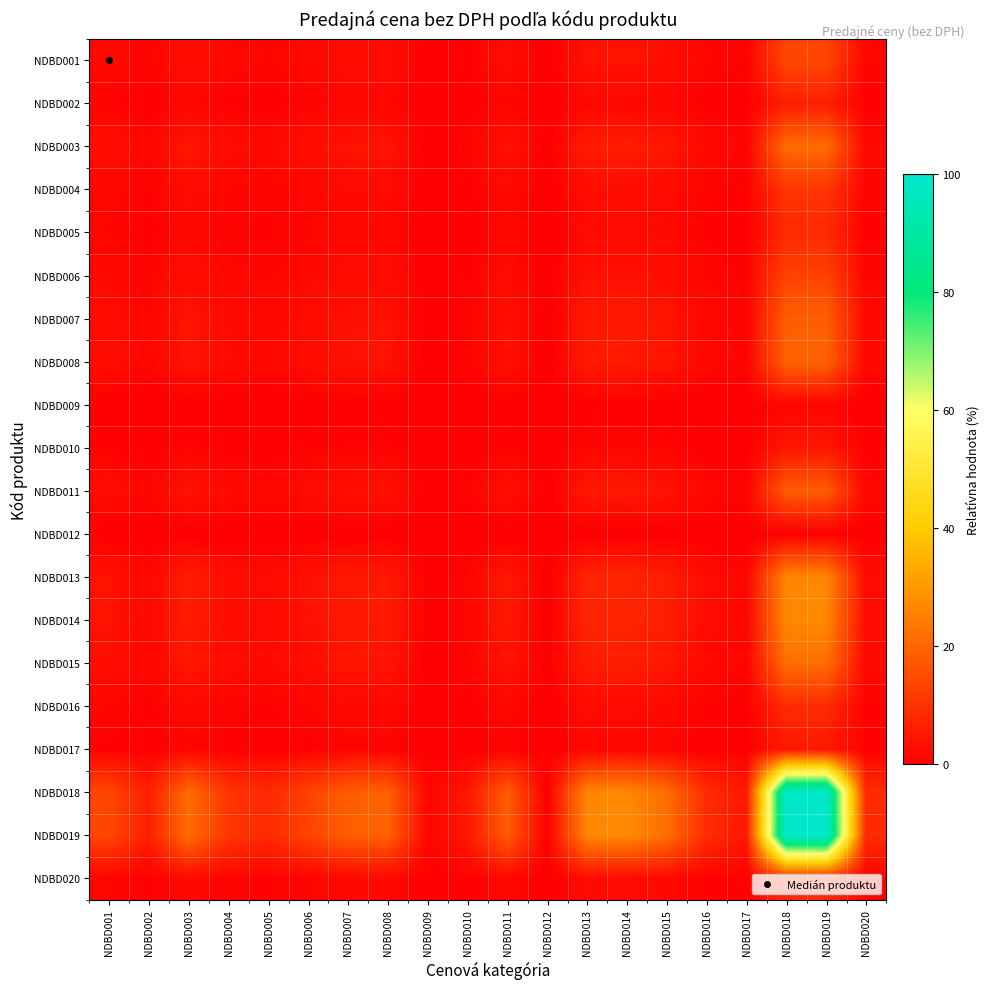

How many series are shown in this chart?

20